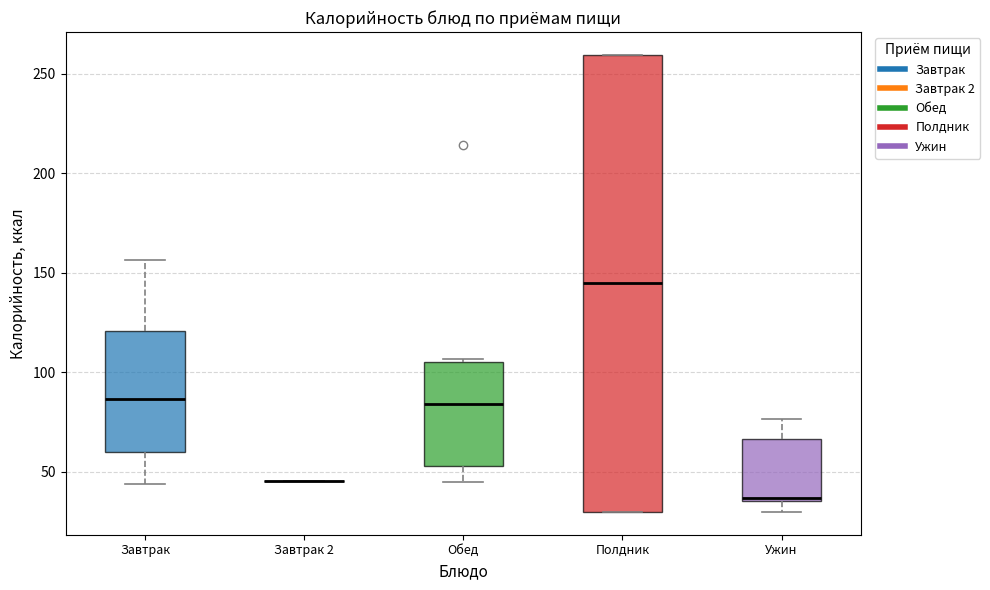

Which box is the tallest, from its lower edge to its upper edge?

Полдник